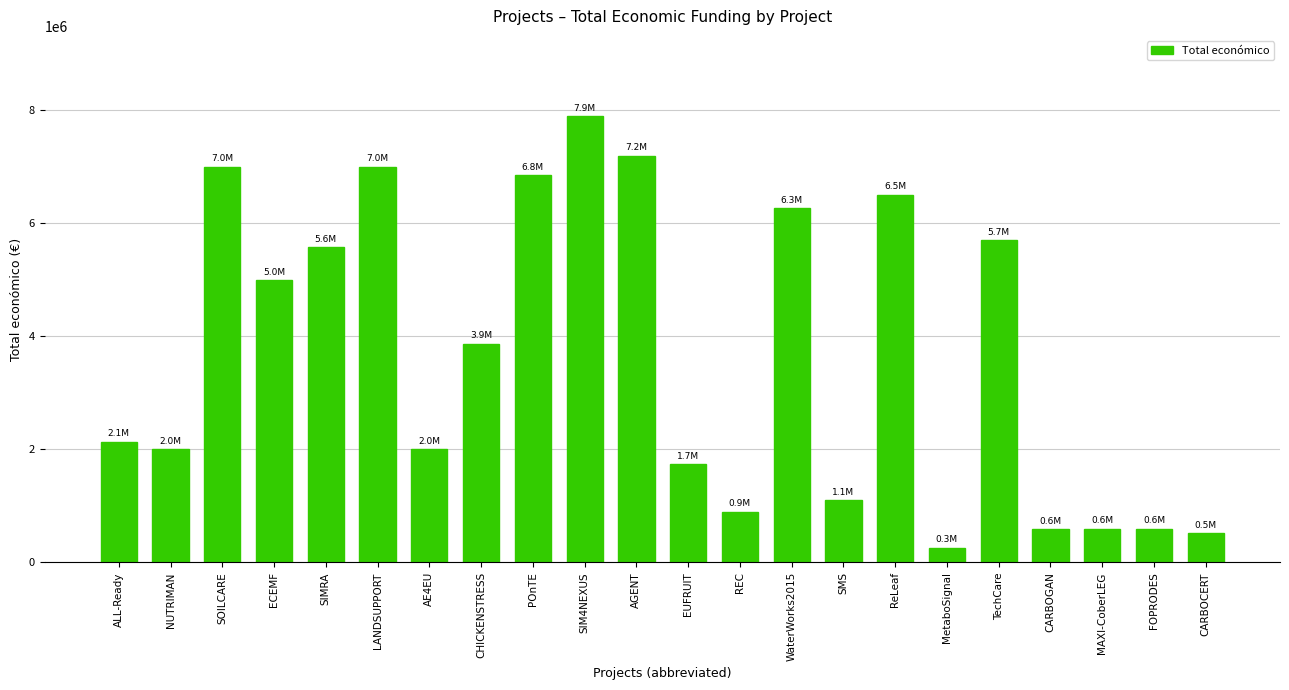

Which has a higher value, SIM4NEXUS or WaterWorks2015?

SIM4NEXUS